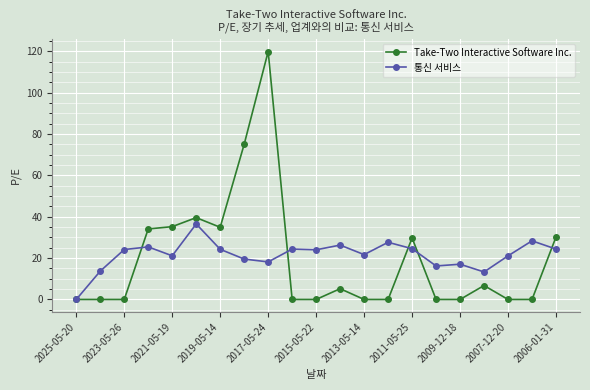

How many values in the 통신 서비스 series exceed 24?

11